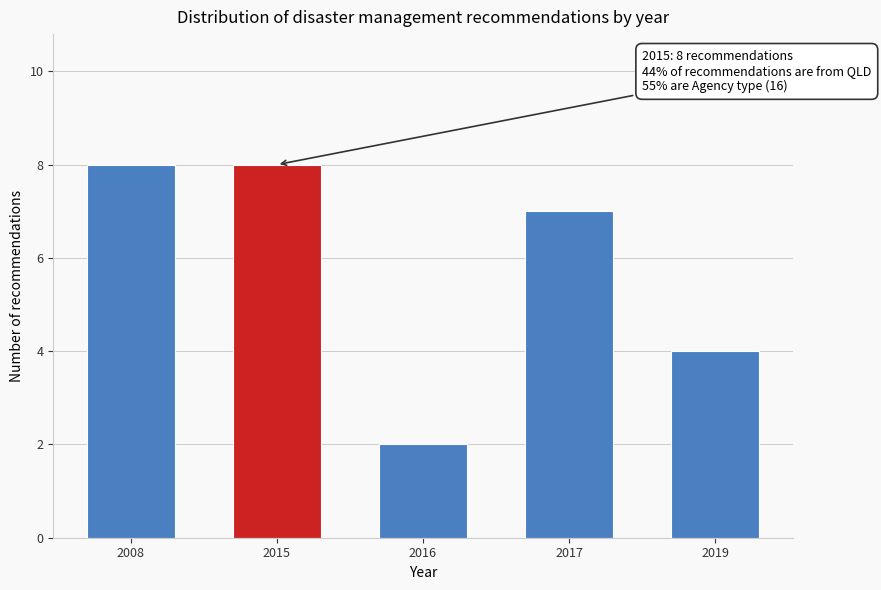

Reading left to right, extract all data points from this chart.

2008=8	2015=8	2016=2	2017=7	2019=4